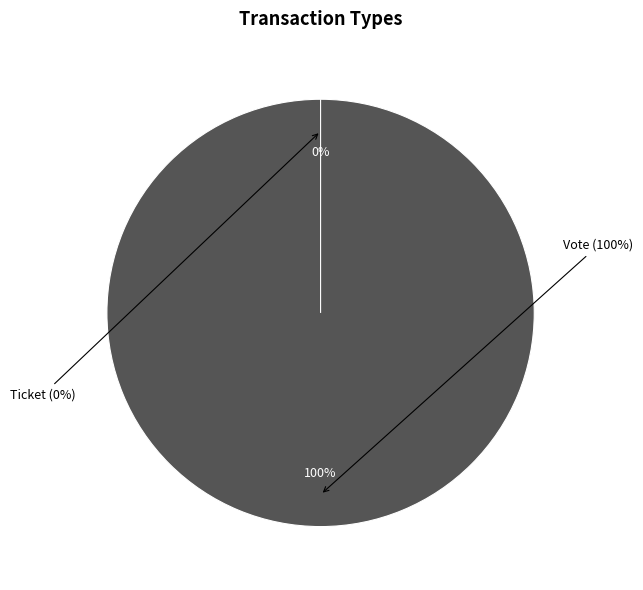

Is it true that Vote is 93% of the pie?

False